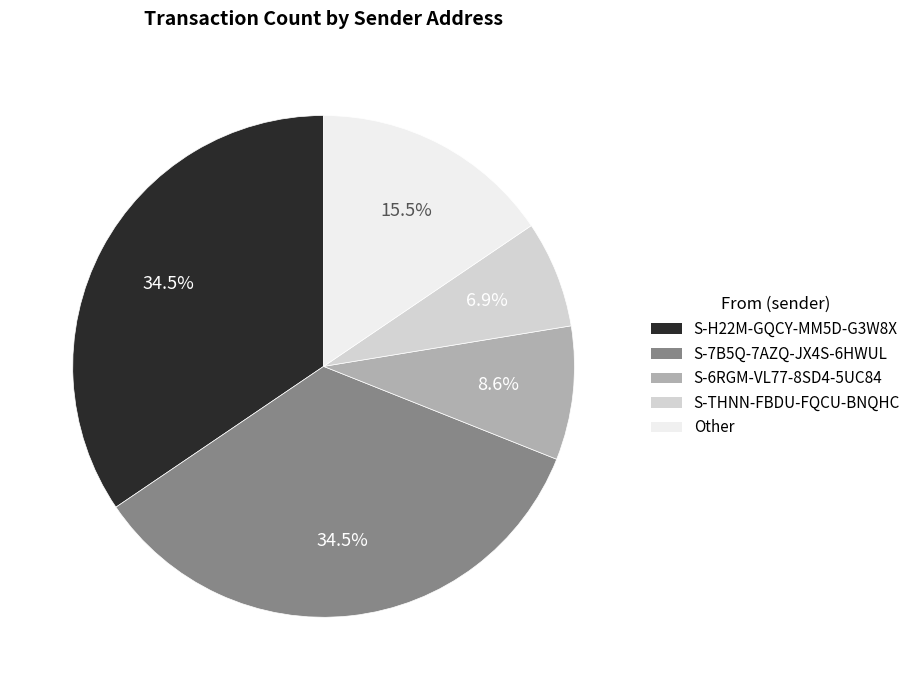

Is it true that S-6RGM-VL77-8SD4-5UC84 is 17% of the pie?

False